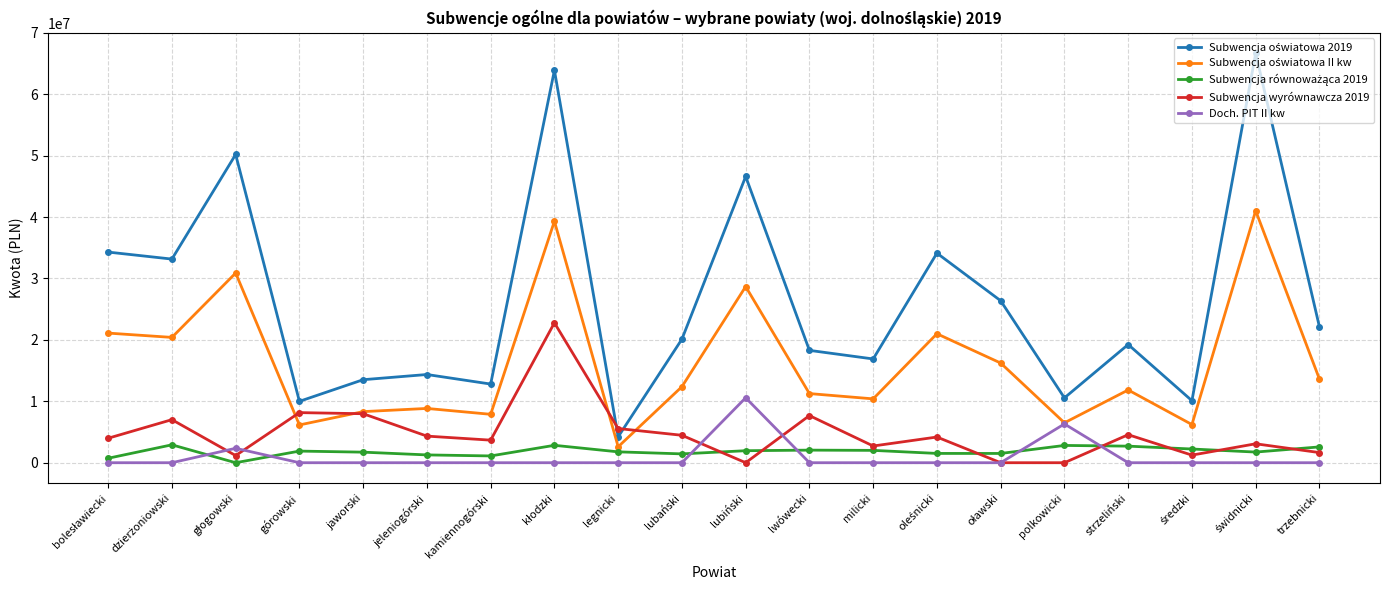

At how many categories does at least one series exceed 27458860?

7